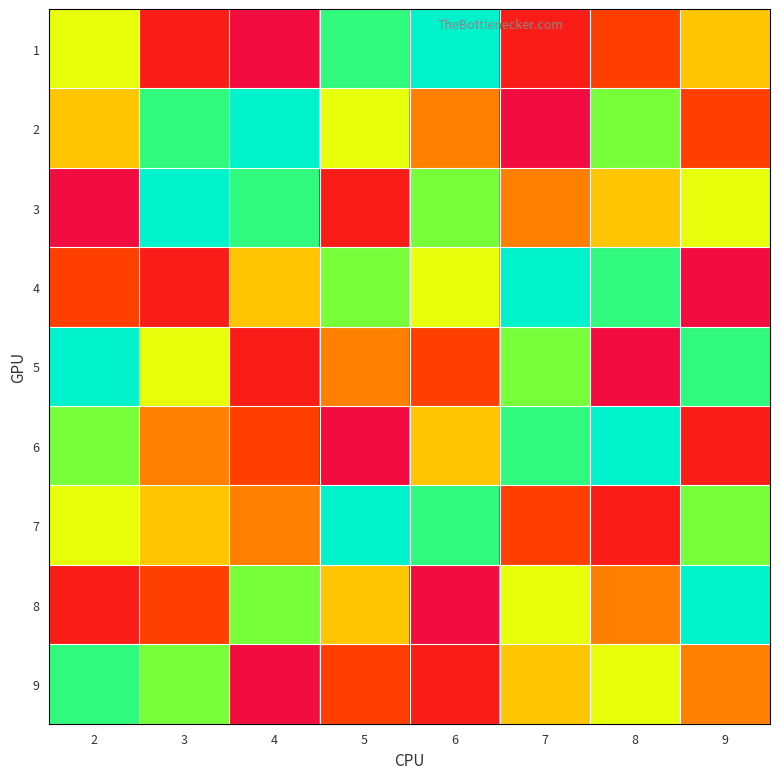

Reading right to left, list all the values displayed in this chart.

1: 9=5	8=3	7=2	6=9	5=8	4=1	3=2	2=6
2: 9=3	8=7	7=1	6=4	5=6	4=9	3=8	2=5
3: 9=6	8=5	7=4	6=7	5=2	4=8	3=9	2=1
4: 9=1	8=8	7=9	6=6	5=7	4=5	3=2	2=3
5: 9=8	8=1	7=7	6=3	5=4	4=2	3=6	2=9
6: 9=2	8=9	7=8	6=5	5=1	4=3	3=4	2=7
7: 9=7	8=2	7=3	6=8	5=9	4=4	3=5	2=6
8: 9=9	8=4	7=6	6=1	5=5	4=7	3=3	2=2
9: 9=4	8=6	7=5	6=2	5=3	4=1	3=7	2=8